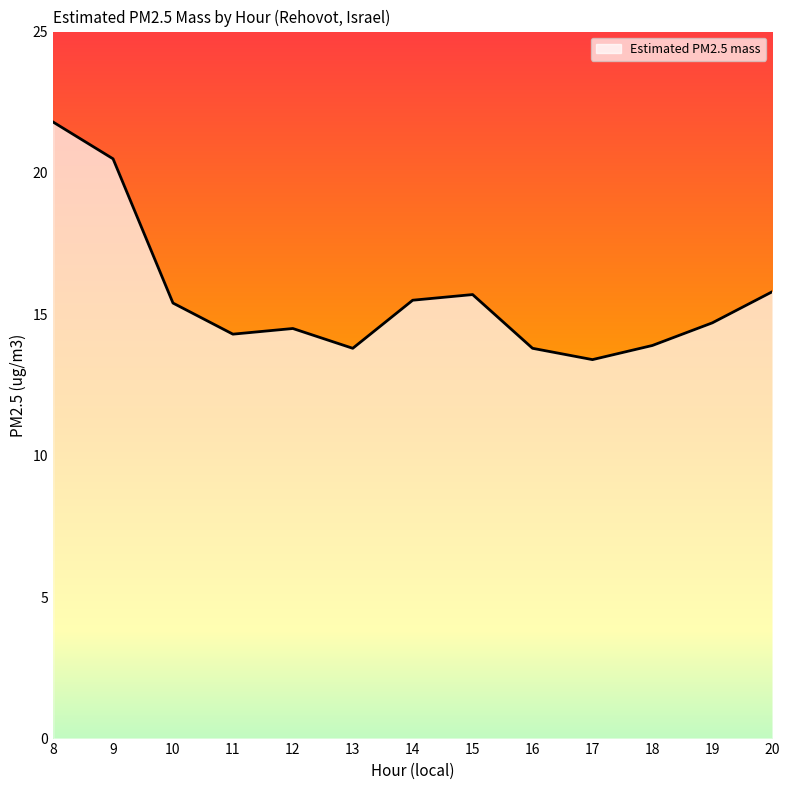

What is the average value?

15.6